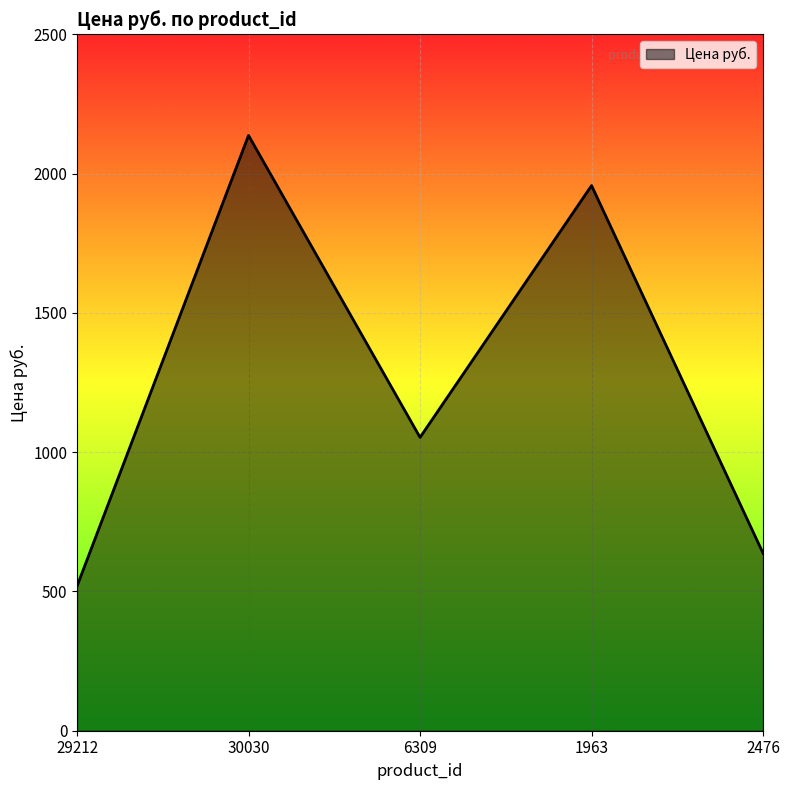

How many distinct data groups are displayed?

1